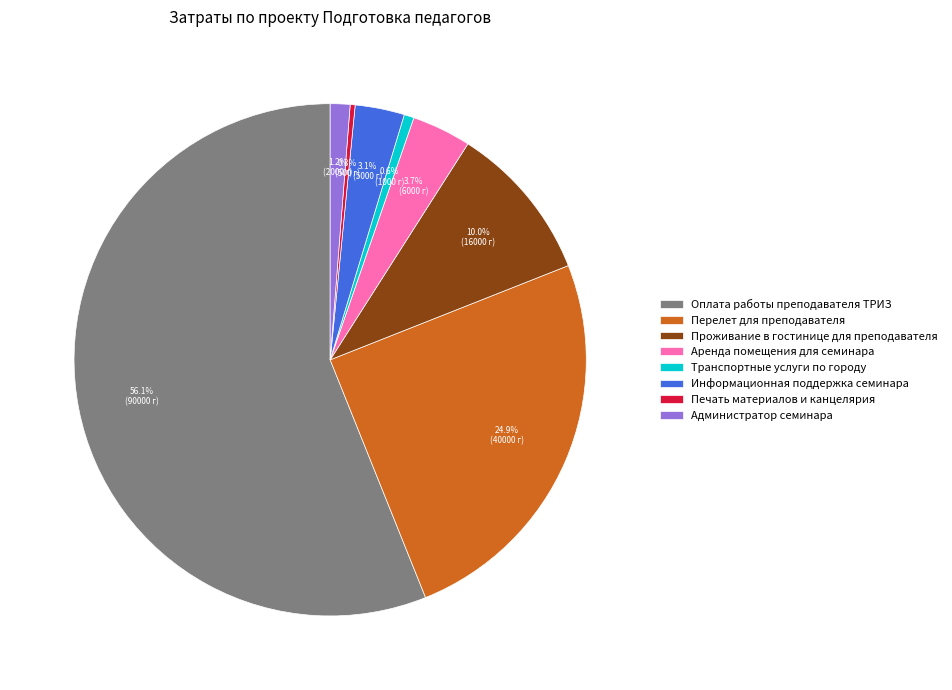

Which slice represents more than half of the pie?

Оплата работы преподавателя ТРИЗ